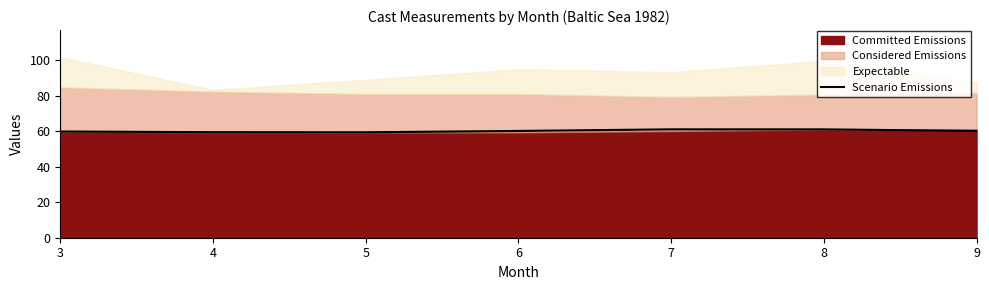

Rank the categories by value from lowest to highest.

5, 4, 3, 6, 9, 8, 7